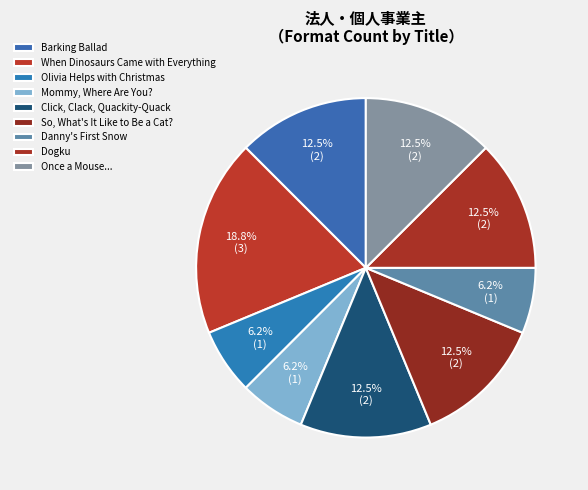

Count the number of slices in the pie.

9